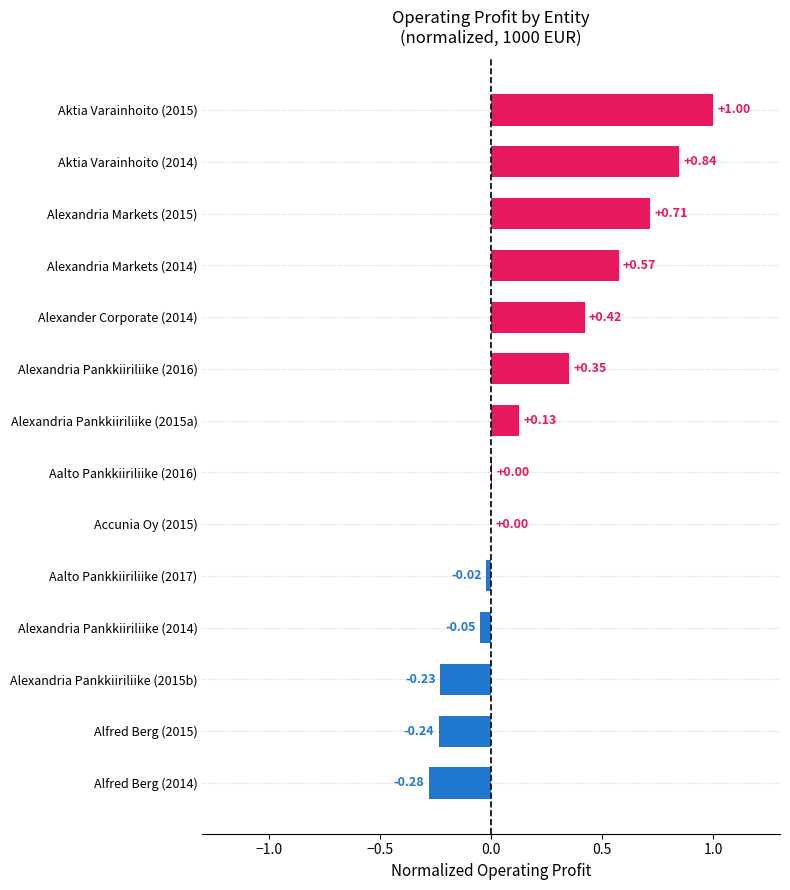

What is the change in value from Aktia Varainhoito (2014) to Aktia Varainhoito (2015)?

+0.2